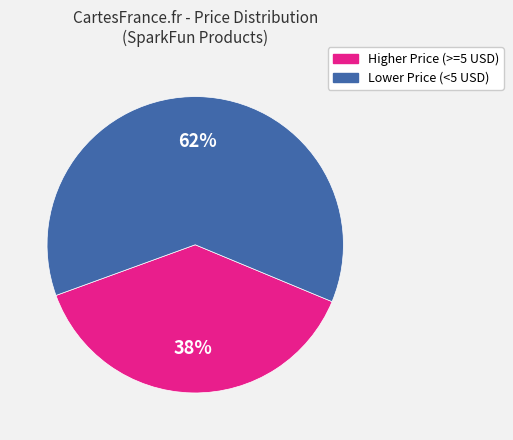

To the nearest percent, what is the difference between the largest and smallest slice percentages?

24%